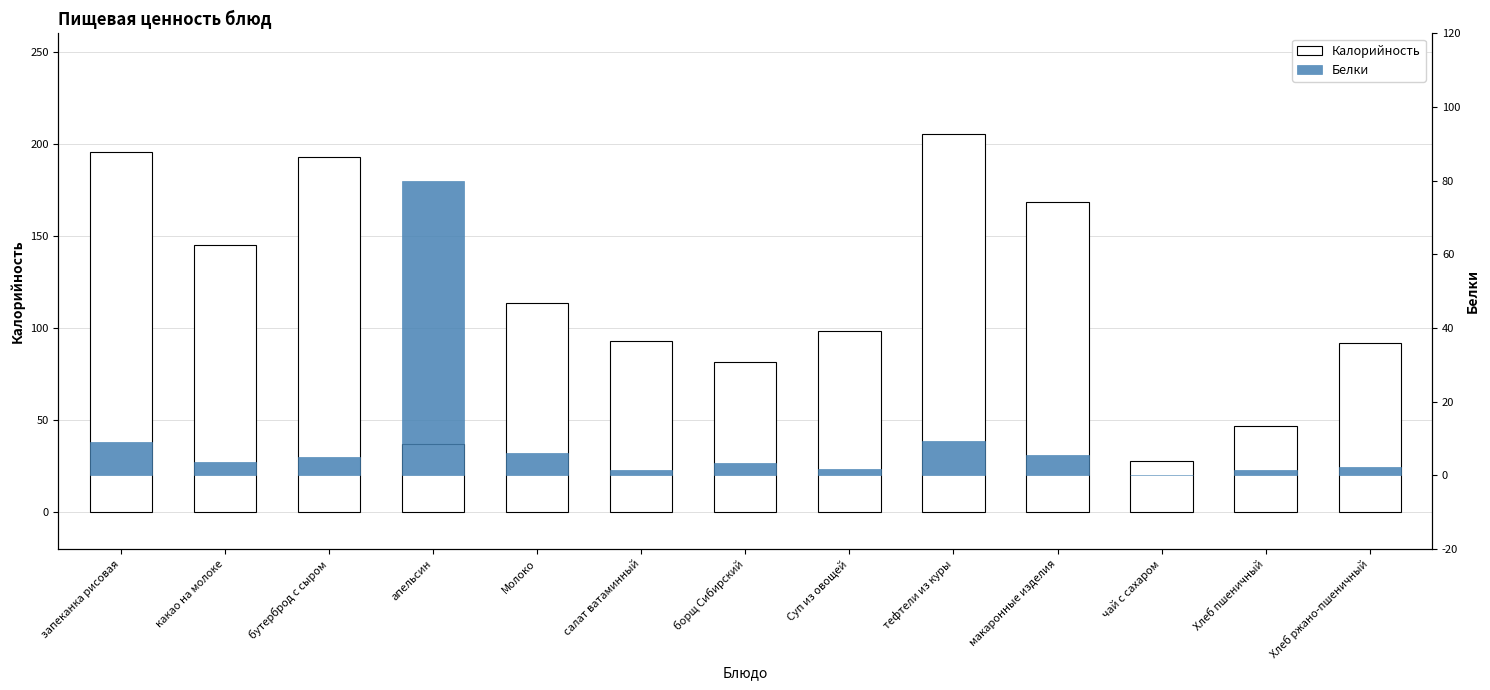

Is the value of Калорийность at тефтели из куры greater than the value of Белки at борщ Сибирский?

Yes